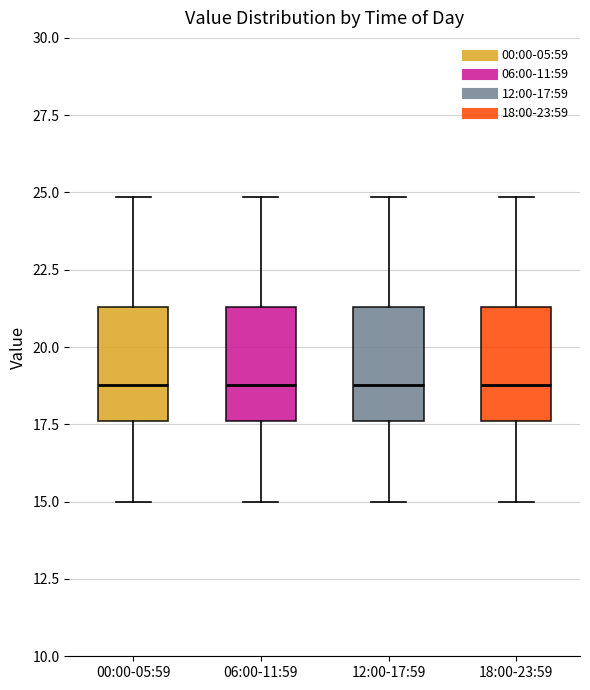

Where is the upper edge of the box for 06:00-11:59 on the y-axis? The values are not printed on the chart, so give them approximately, as read against the axis.

21.5